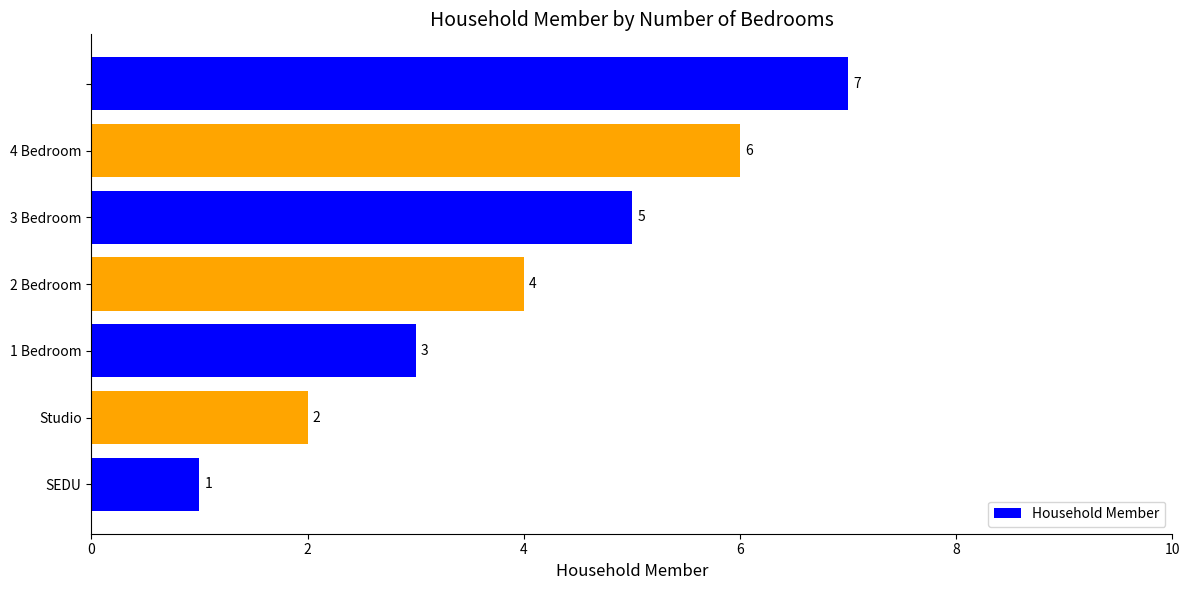

How many values are between 2 and 6?

5